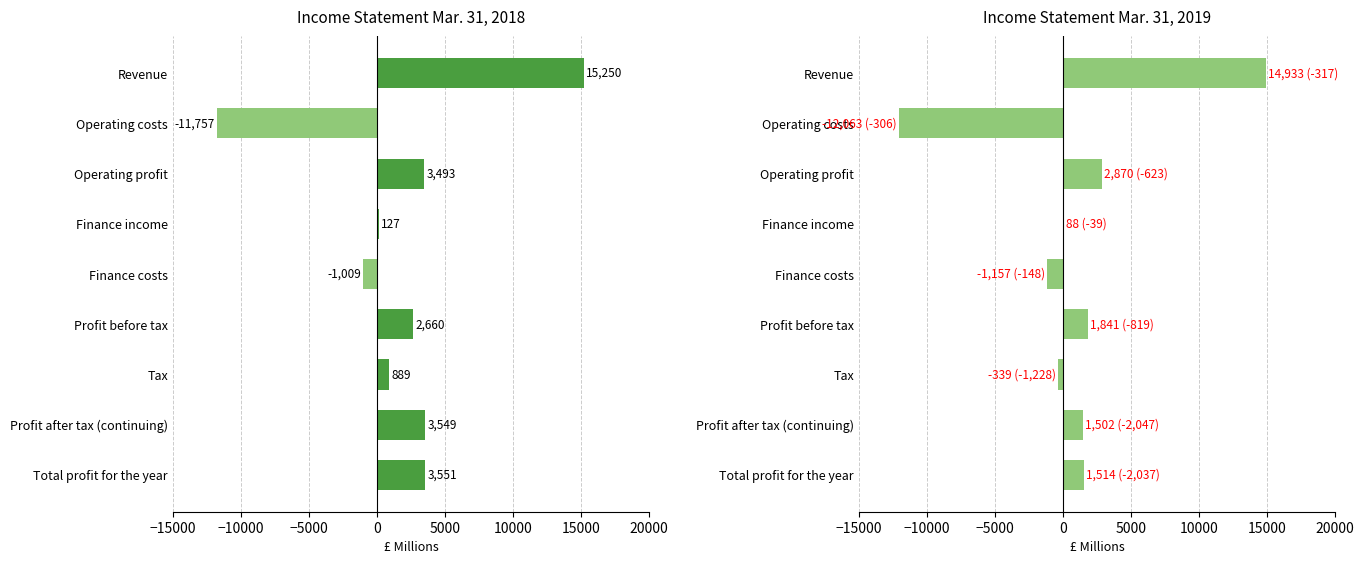

Are the bars horizontal?

Yes